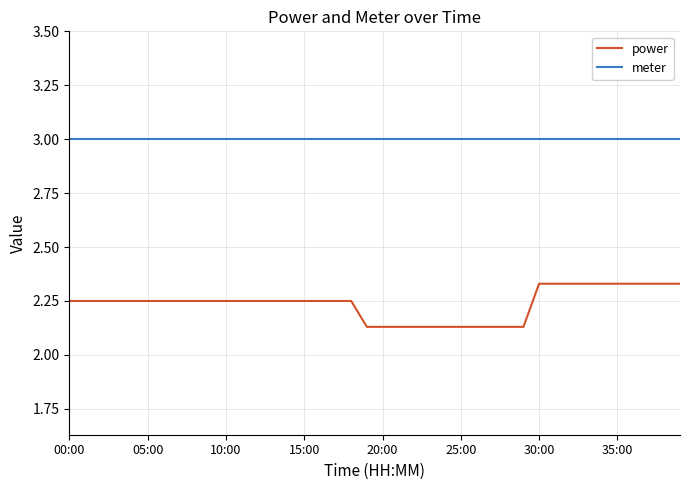

Which series has the largest range (max minus min)?

power